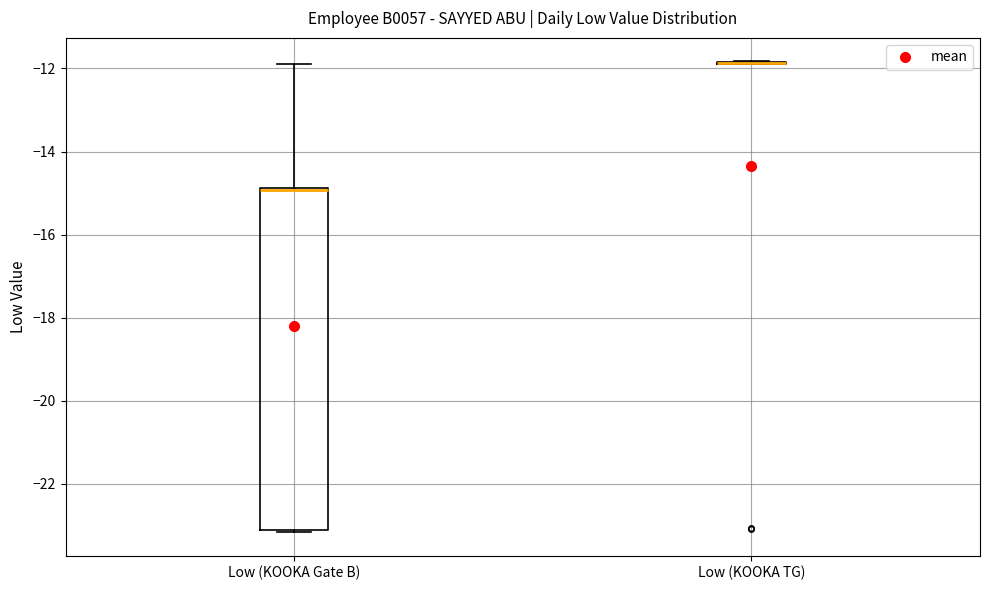

Reading left to right, read every box against the y-axis: the position of its median line, the range the box covers, and the ends of its whiskers. The values are not printed on the chart, so give them approximately, as read against the axis.

Low (KOOKA Gate B): median -15.0 (drawn on the box's upper edge), box -23.2 to -14.8, whiskers -23.2 (just below the box's lower edge) to -11.8
Low (KOOKA TG): box collapsed to a line at -11.8, whiskers -11.8 to -11.8